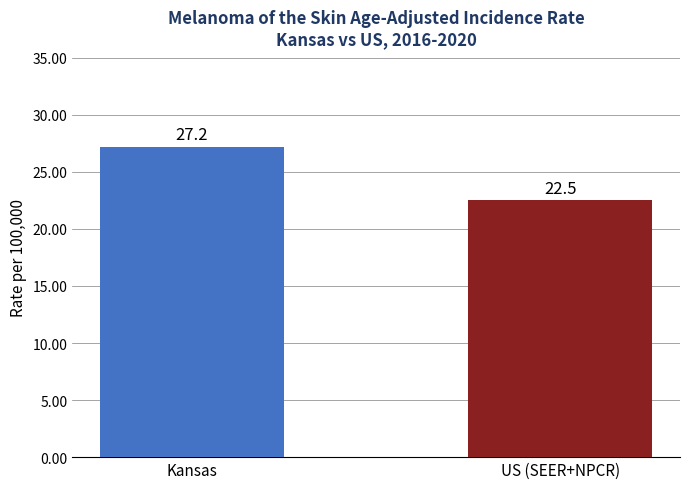

Reading left to right, list all the values displayed in this chart.

Kansas=27.2	US (SEER+NPCR)=22.5